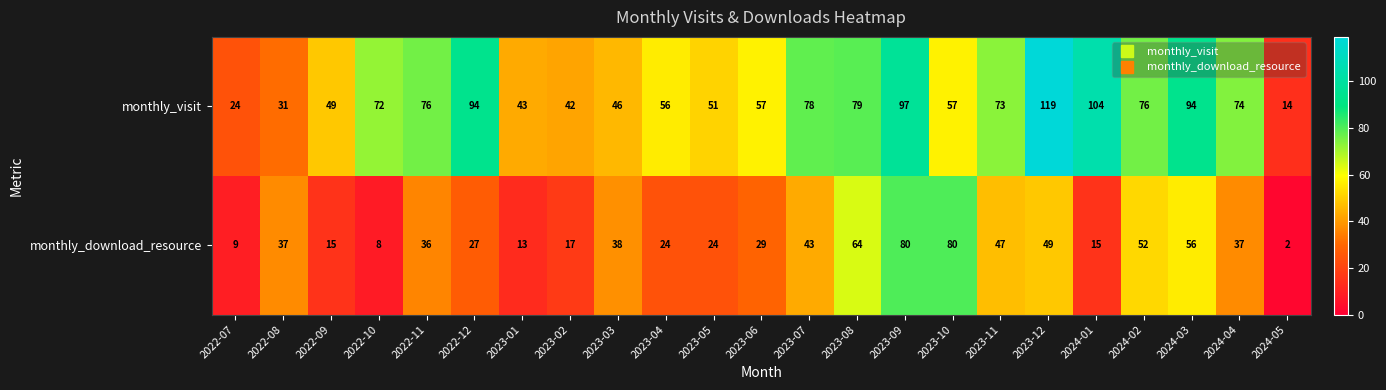

What is the average value of the monthly_visit series?

65